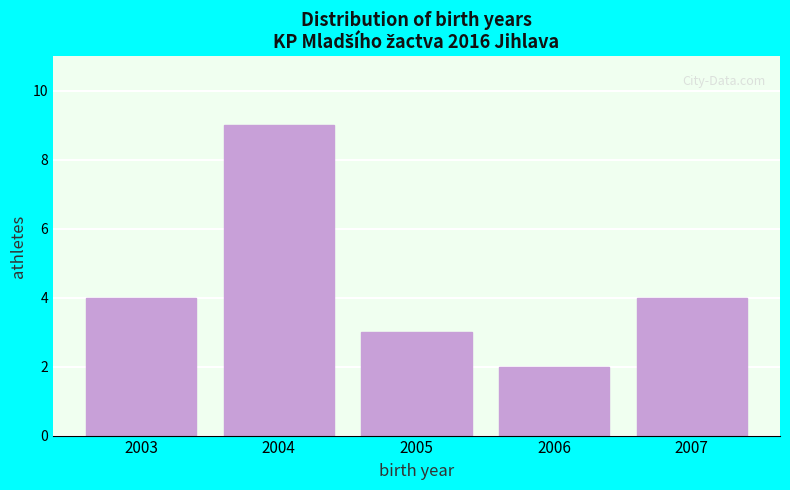

Reading left to right, what are all the values shown in this chart?

4	9	3	2	4